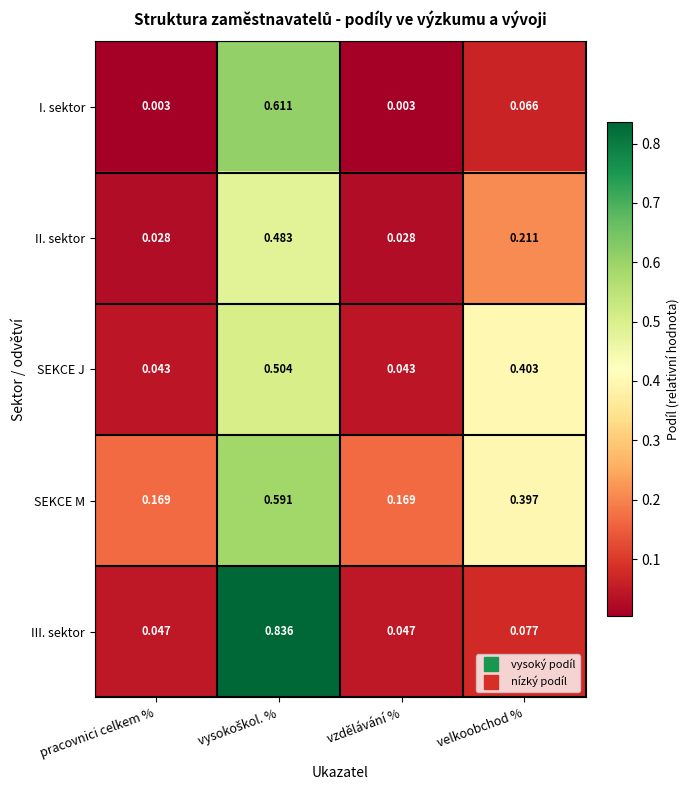

Rank the series at vzdělávání % from lowest to highest value.

I. sektor, II. sektor, SEKCE J, III. sektor, SEKCE M